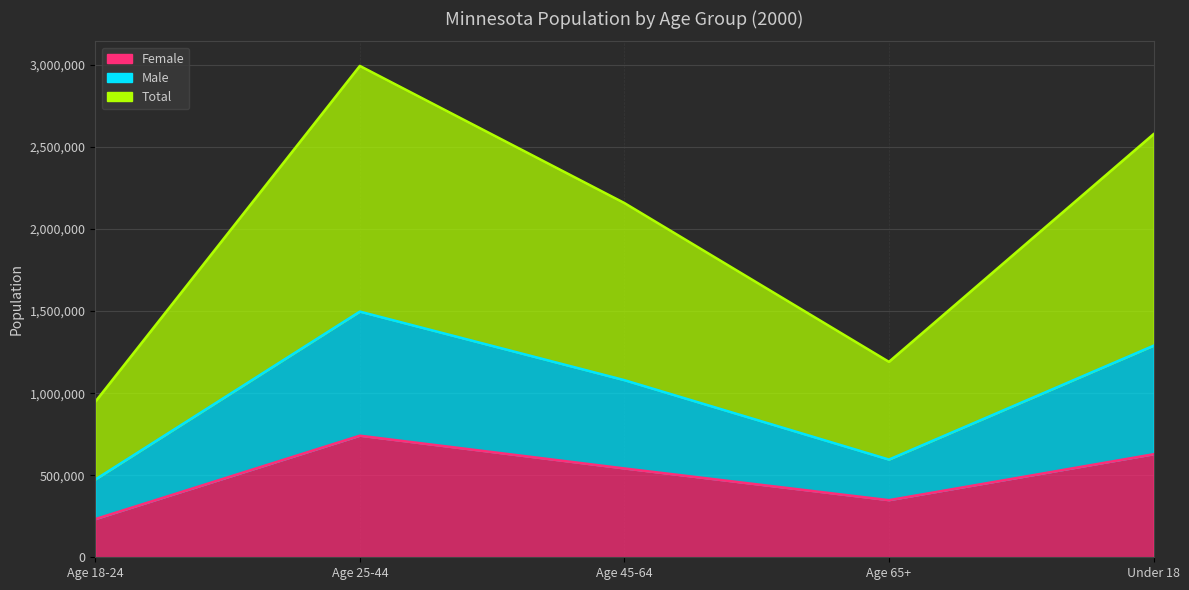

True or false: Total and Female cross at least once.

False